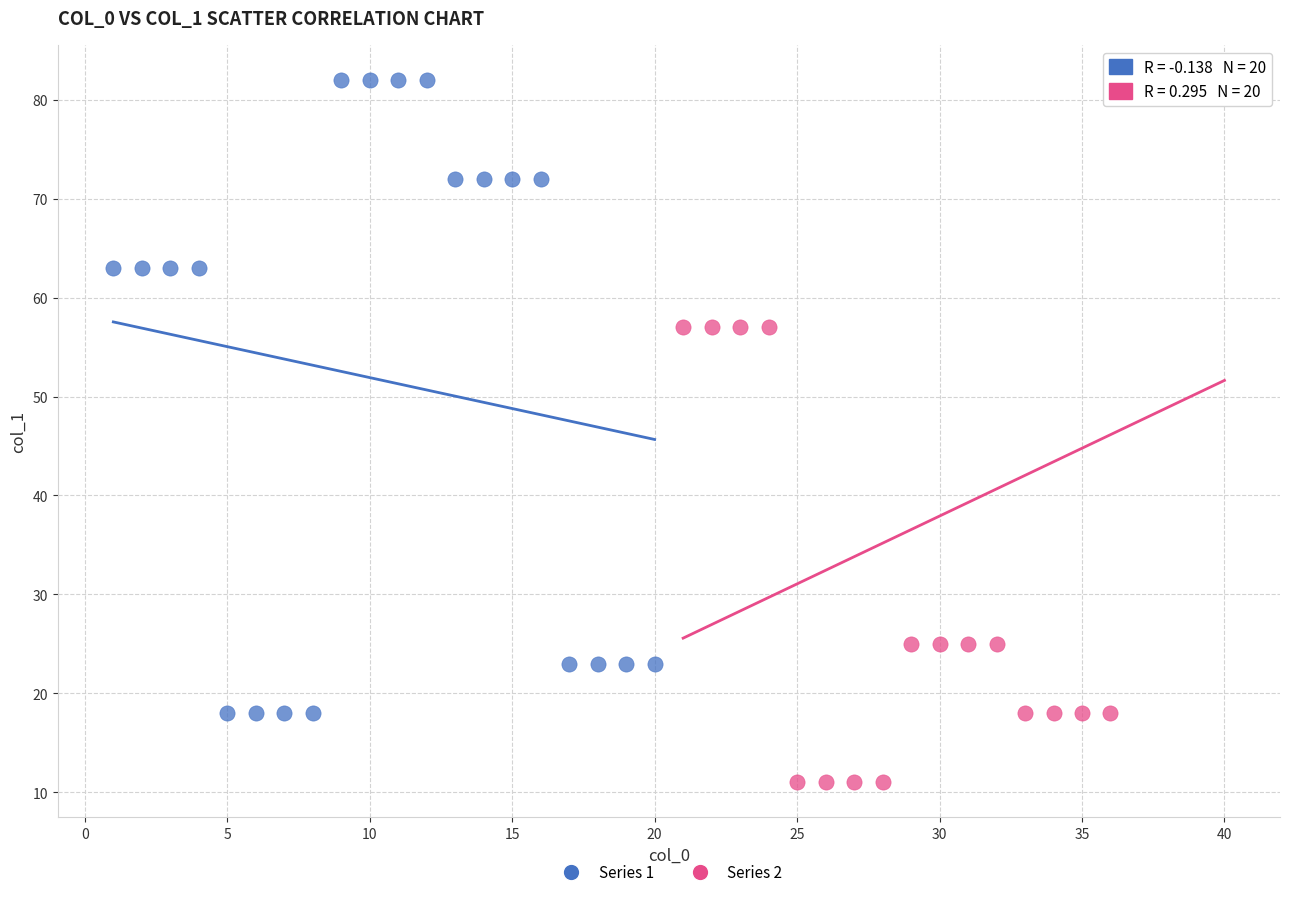

What are all the series names shown in the legend?

Series 1, Series 2